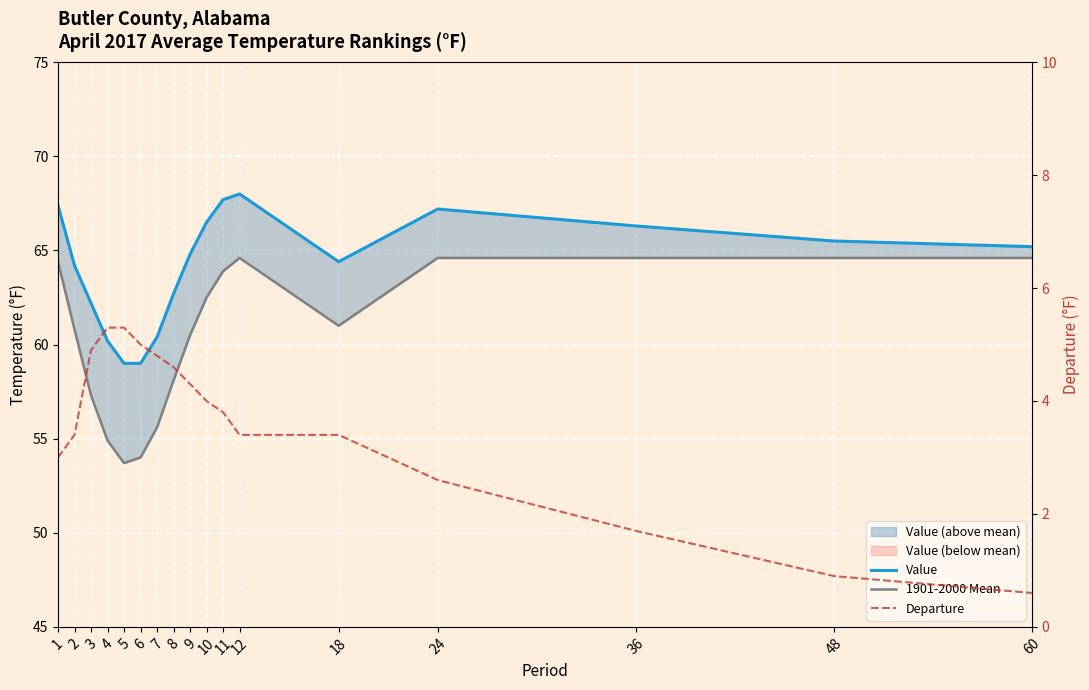

Rank the categories by Departure value from highest to lowest.

4, 5, 6, 3, 7, 8, 9, 10, 11, 2, 12, 18, 1, 24, 36, 48, 60